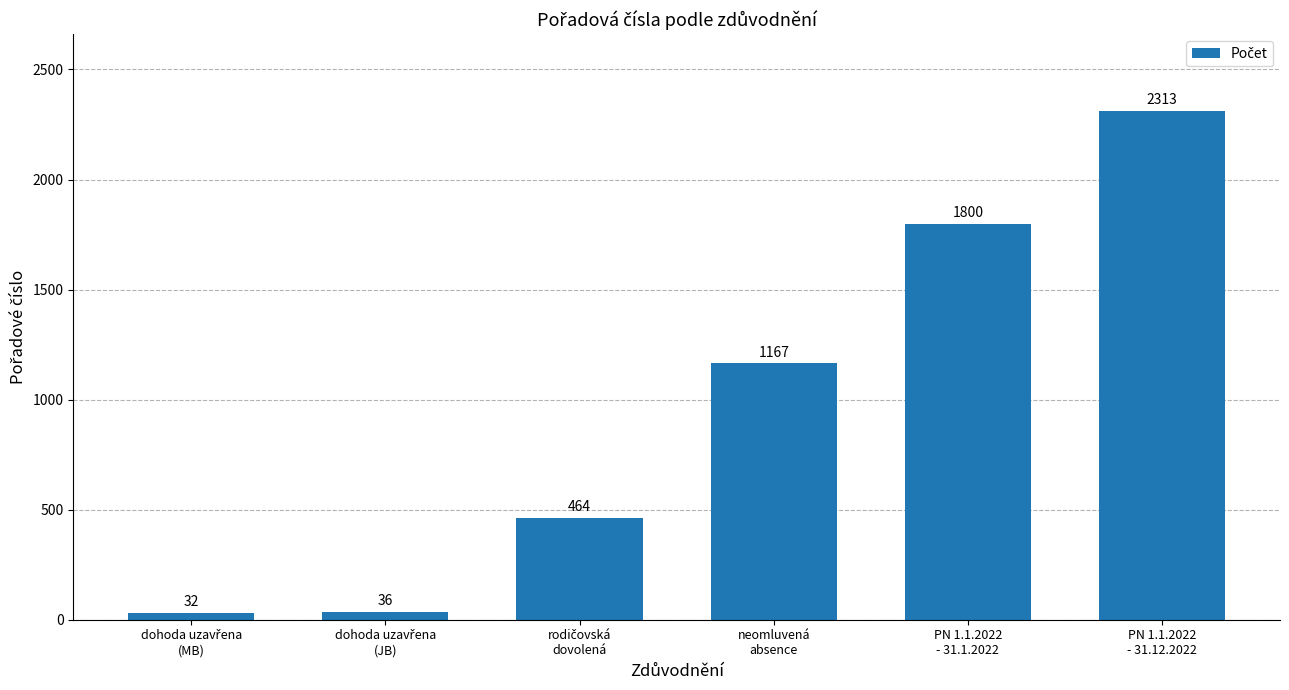

What is the difference between the maximum and minimum values?

2281